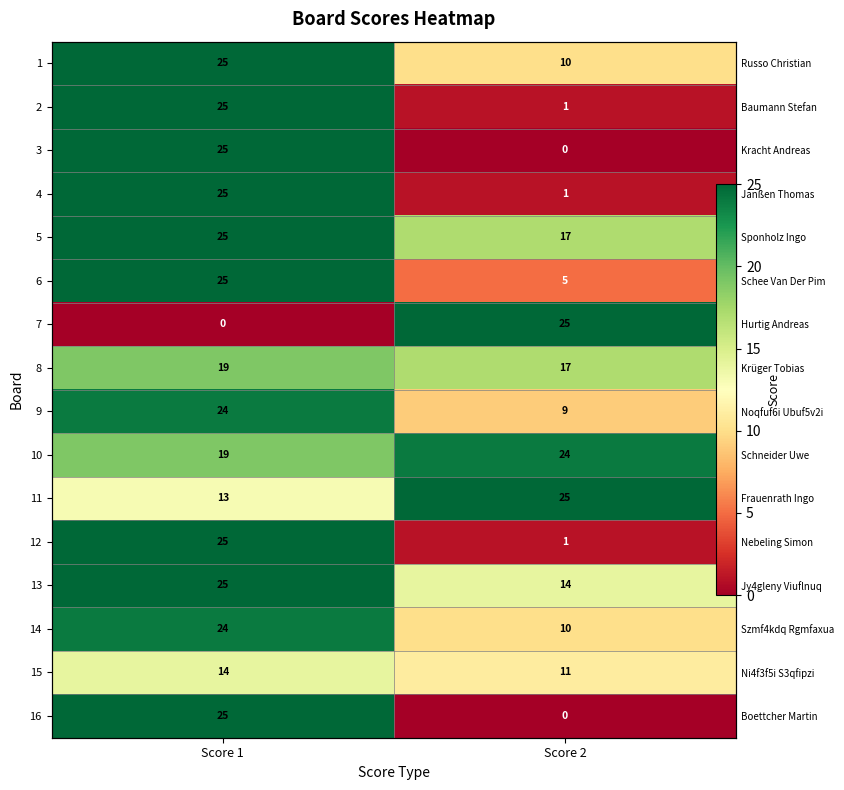

True or false: 13 has a value of 25 at Score 1.

True